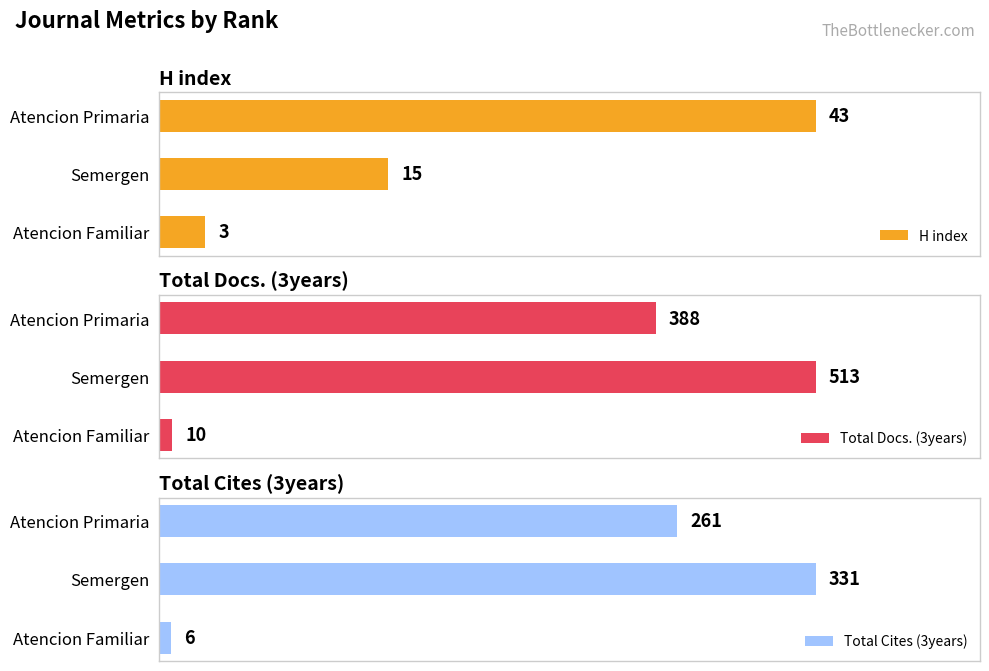

List the labels in order of H index value, largest first.

Atencion Primaria, Semergen, Atencion Familiar